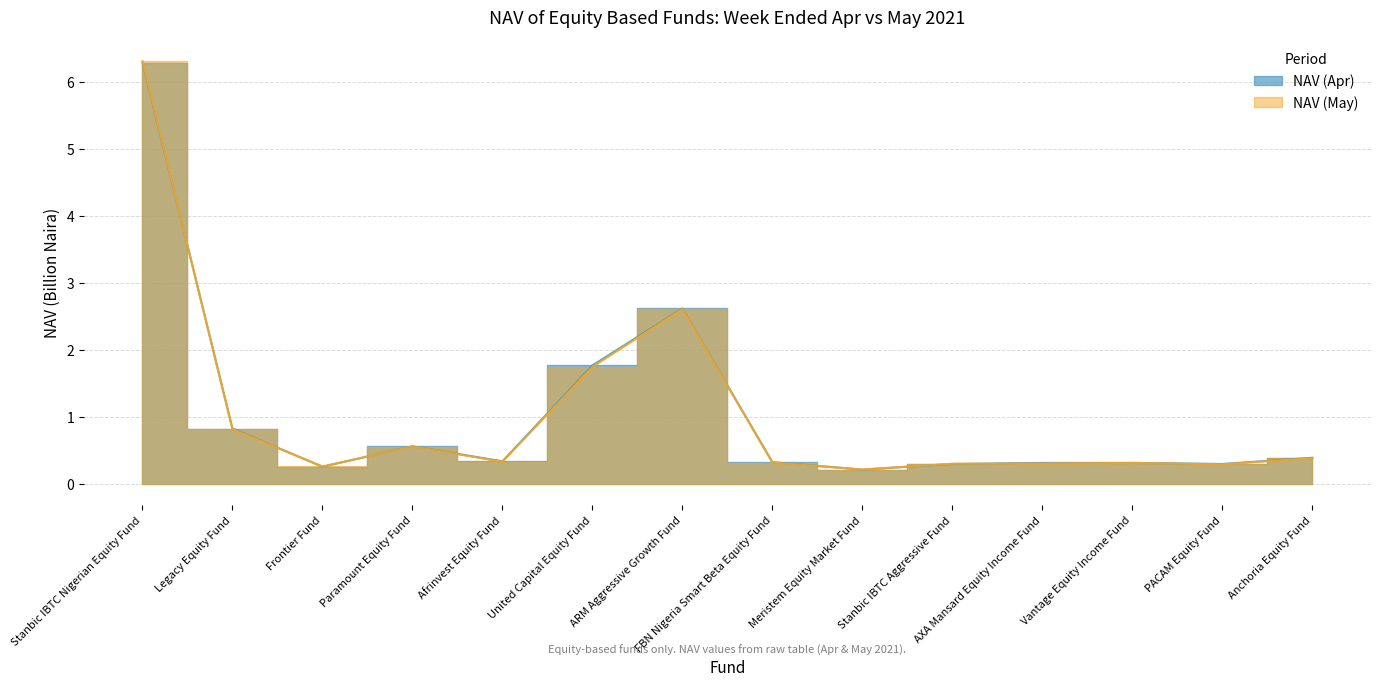

Which series has the largest total across all categories?

NAV (Apr)